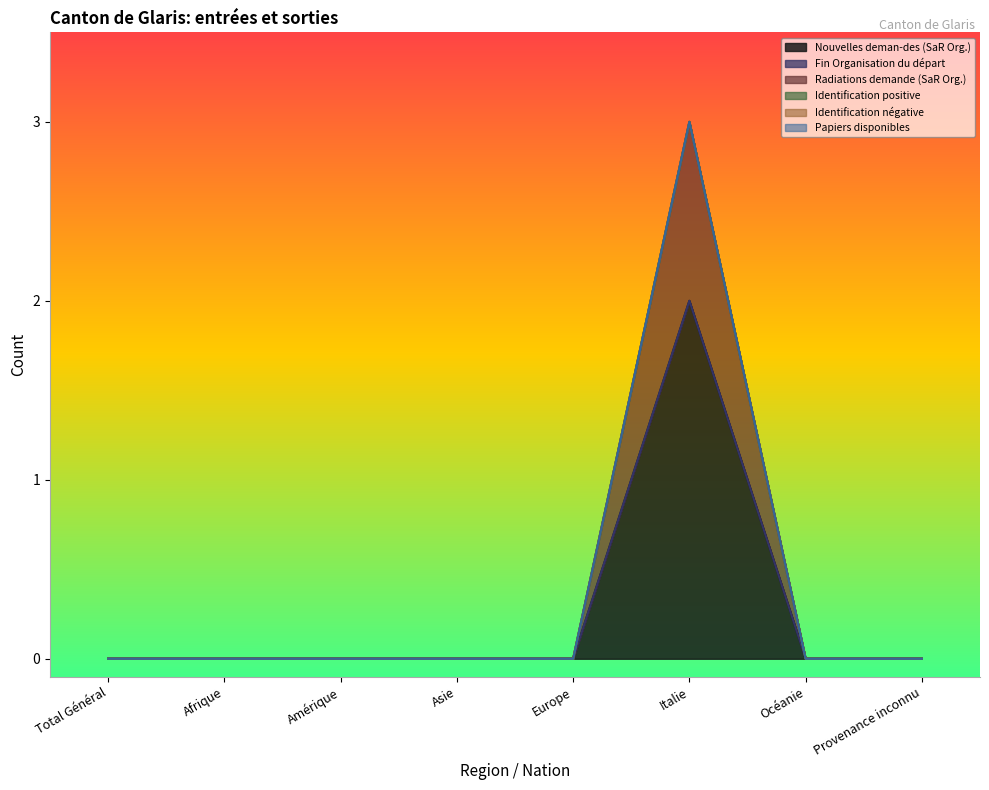

Is the value of Nouvelles deman-des (SaR Org.) at Afrique greater than the value of Fin Organisation du départ at Afrique?

No